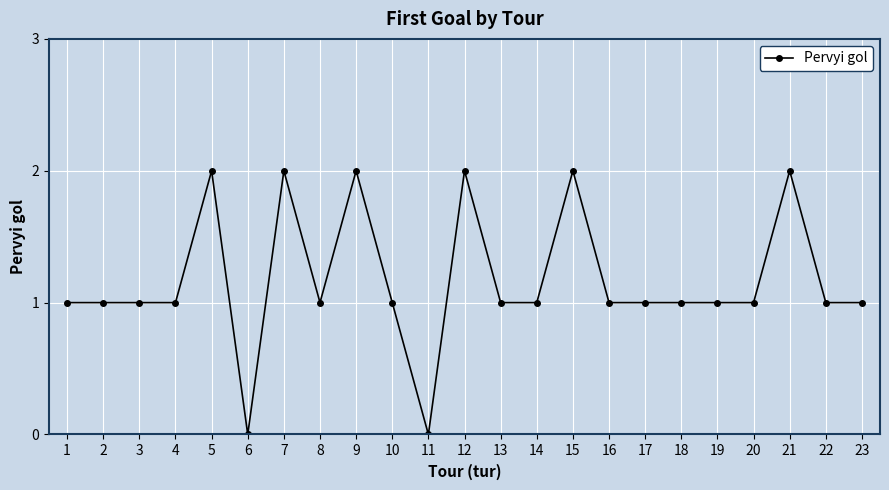

How many lines are shown in the chart?

1